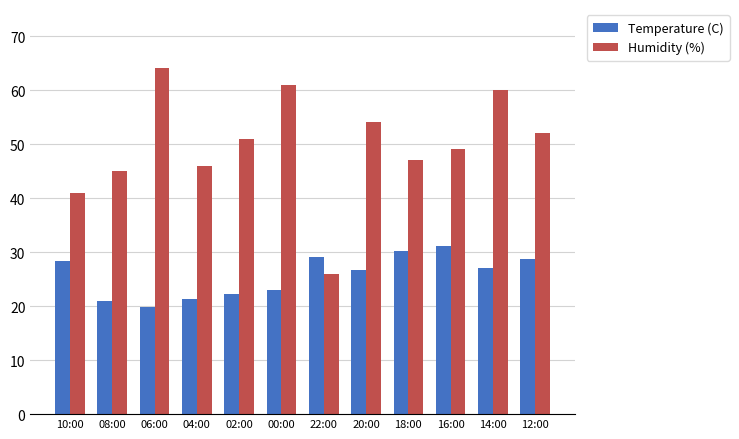

What is the label of the 8th bar from the right?

02:00